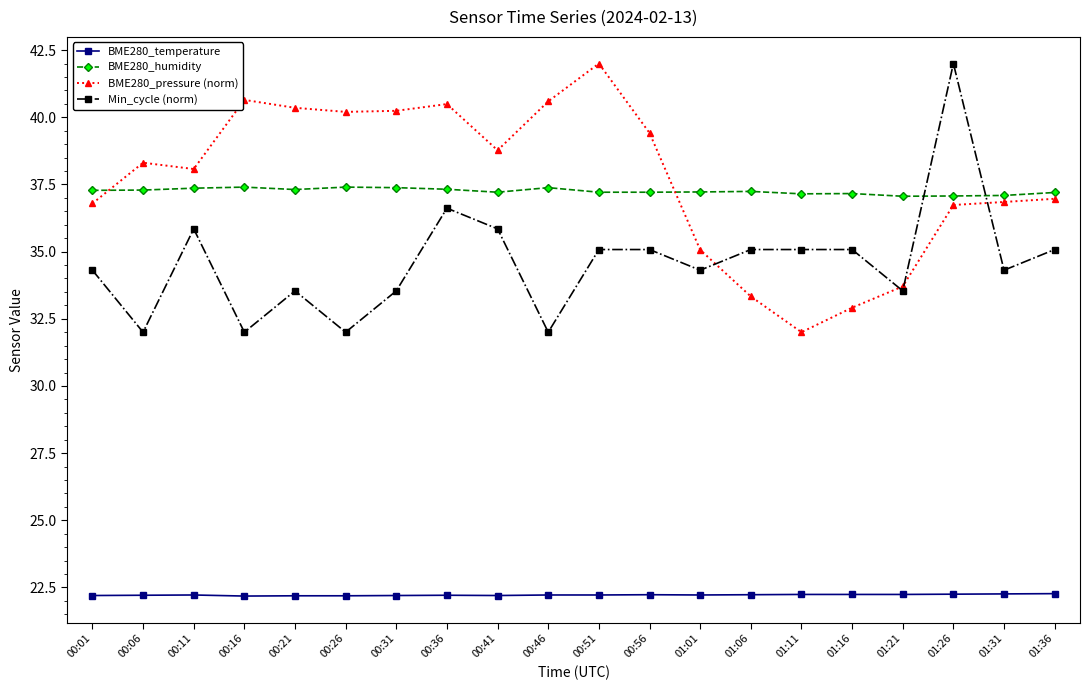

After their last crossing, which series has the higher values: BME280_humidity or Min_cycle (norm)?

BME280_humidity